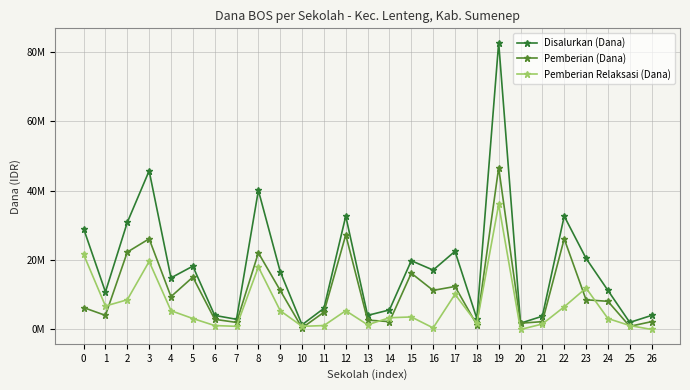

What is the value of the Pemberian (Dana) point at the 2nd from the left?

4050000